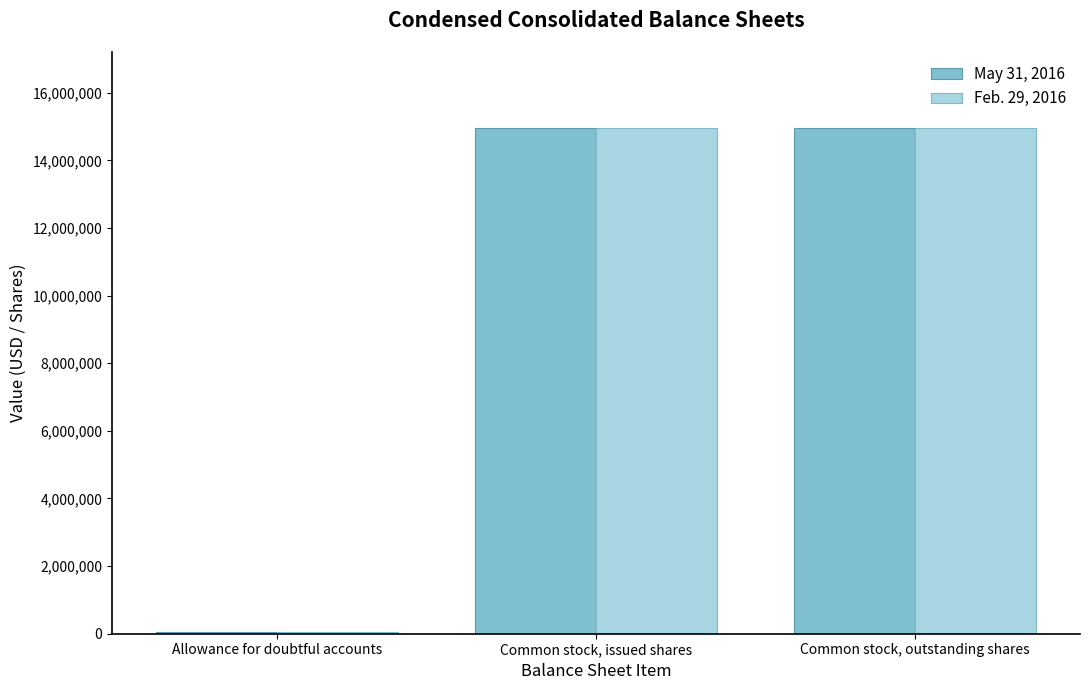

Reading left to right, transcribe all the data shown in this chart.

May 31, 2016: Allowance for doubtful accounts=46000	Common stock, issued shares=14961076	Common stock, outstanding shares=14961076
Feb. 29, 2016: Allowance for doubtful accounts=46000	Common stock, issued shares=14955400	Common stock, outstanding shares=14955400